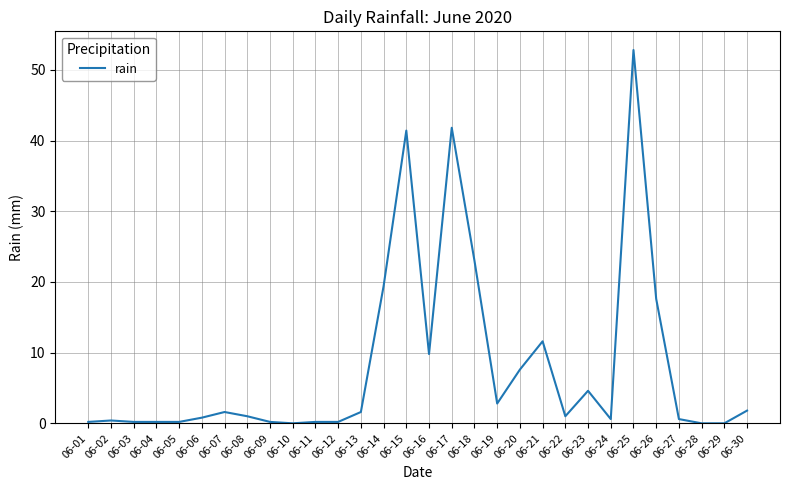

What is the maximum value shown in the chart?

52.8